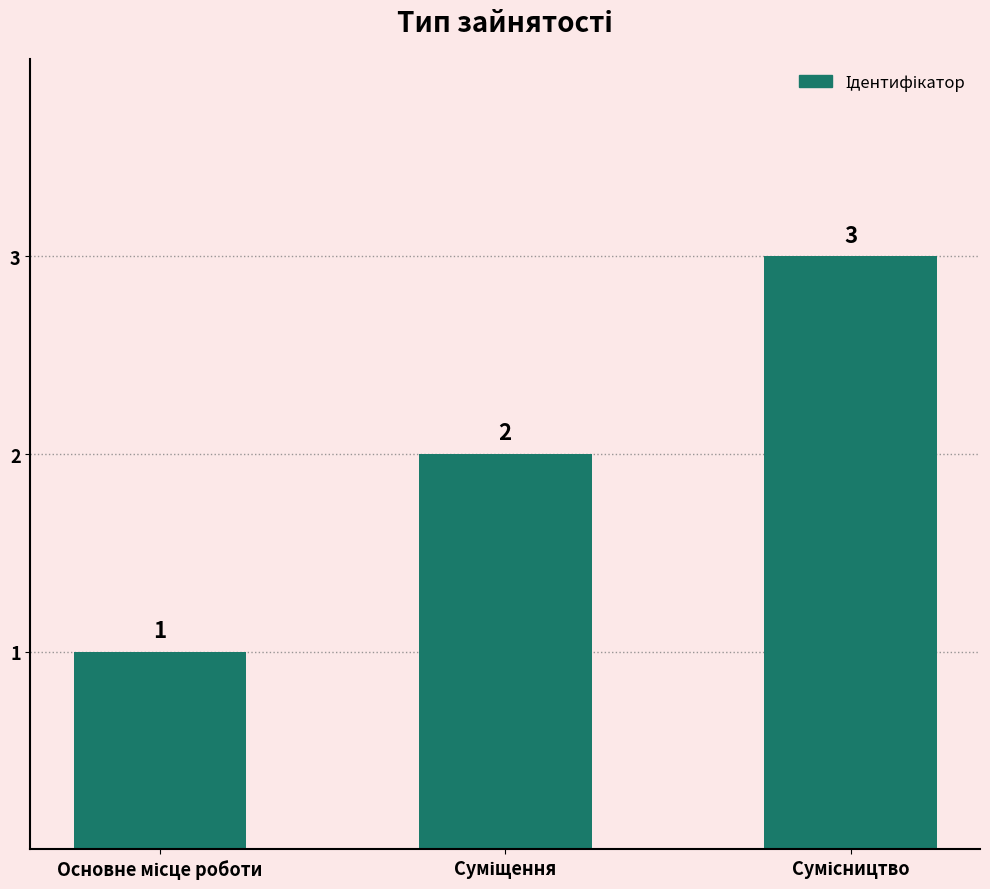

How many values are between 1 and 3?

3